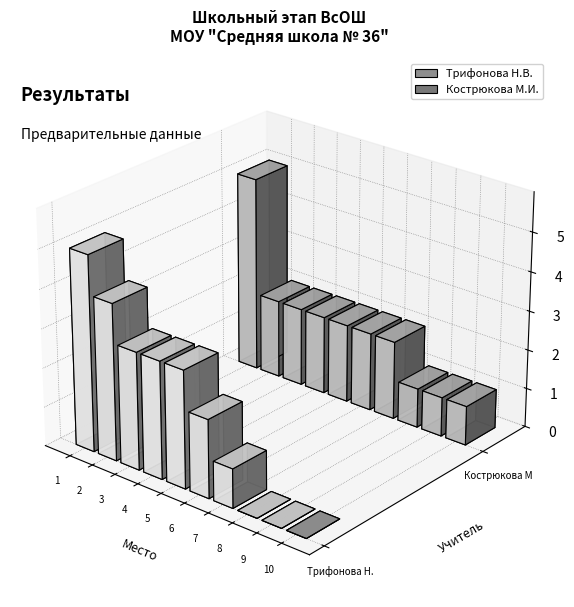

List the labels in order of Кострюкова М.И. value, largest first.

1, 2, 3, 4, 5, 6, 7, 8, 9, 10